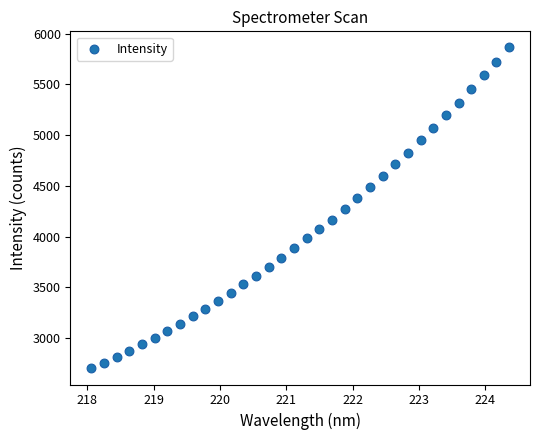

What is the range of X values (max minus min)?

6.3